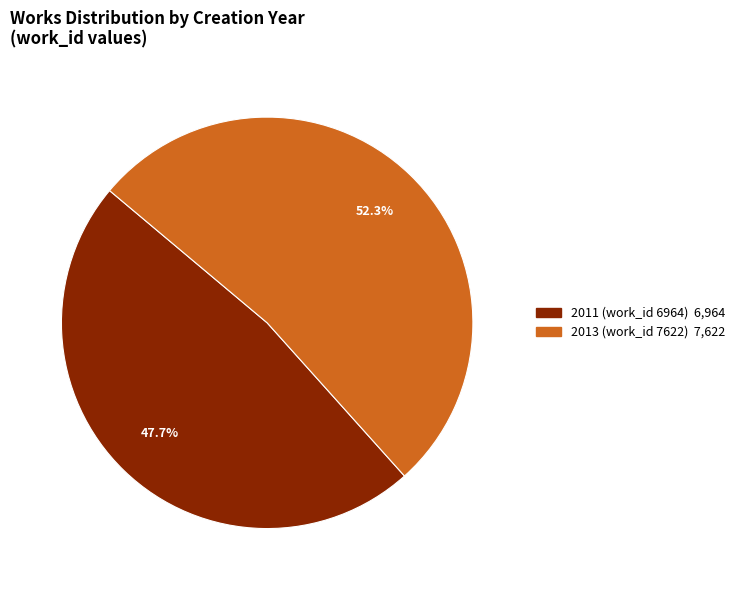

What is the total percentage of 2013 (work_id 7622) and 2011 (work_id 6964)?

100.0%